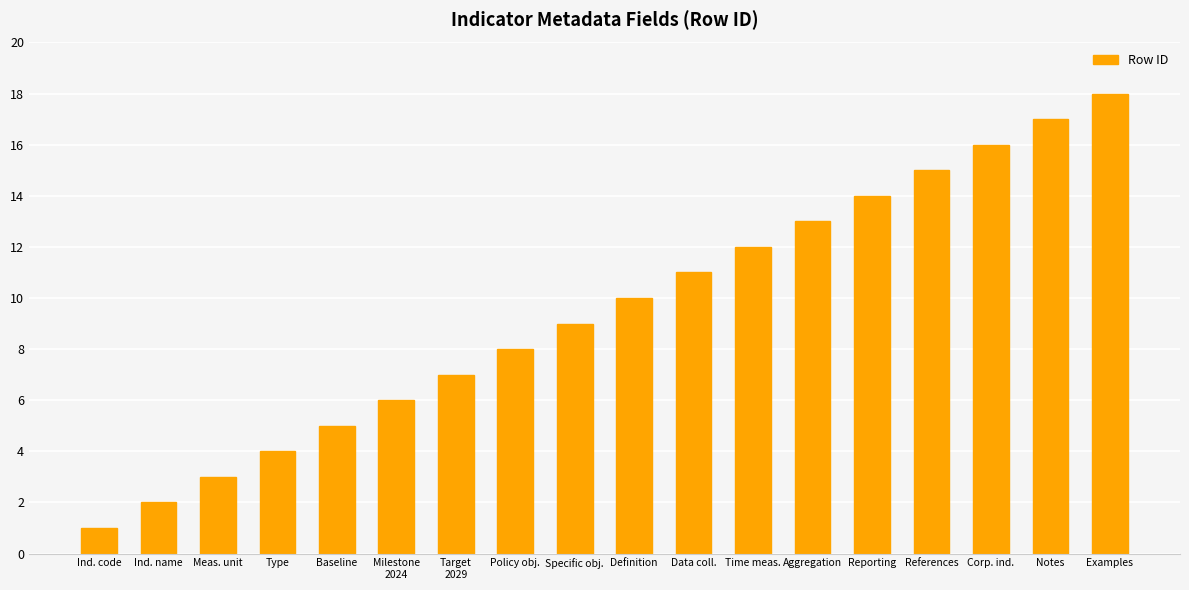

Is it true that the value at Data coll. is 11?

True